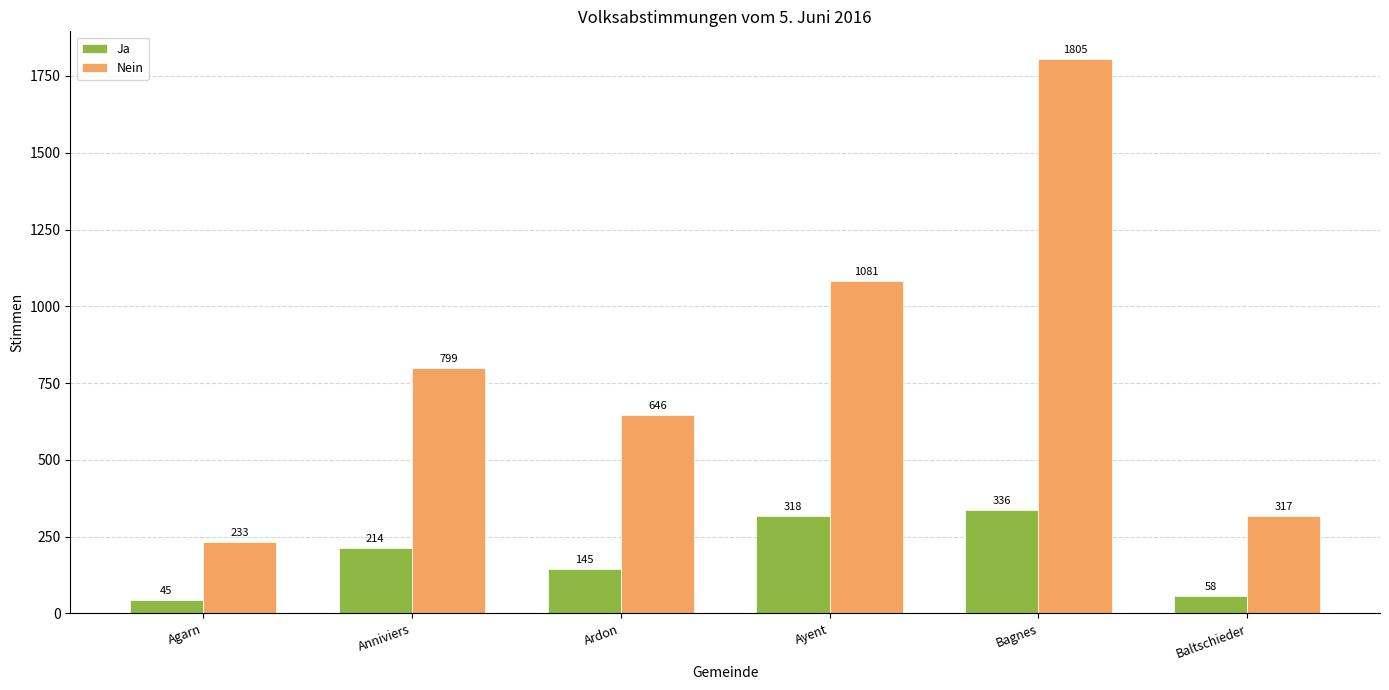

Which series has the largest range (max minus min)?

Nein